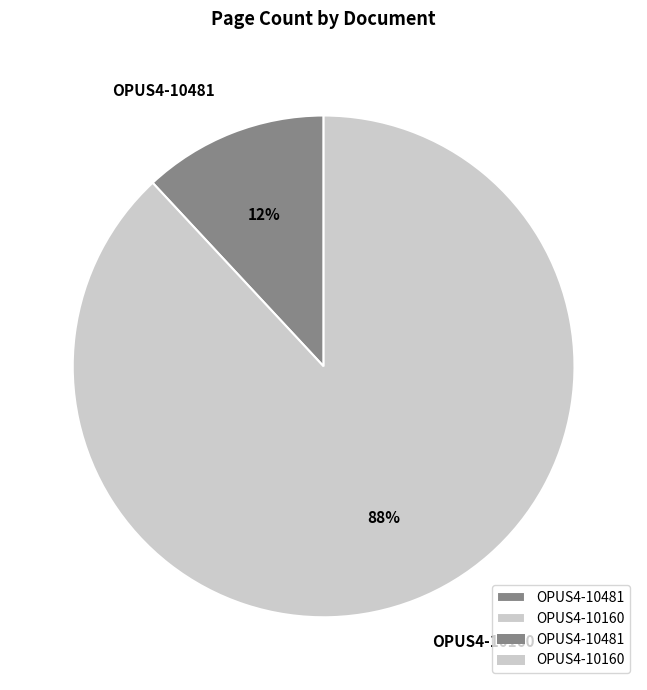

Is OPUS4-10160 the majority of the pie?

Yes